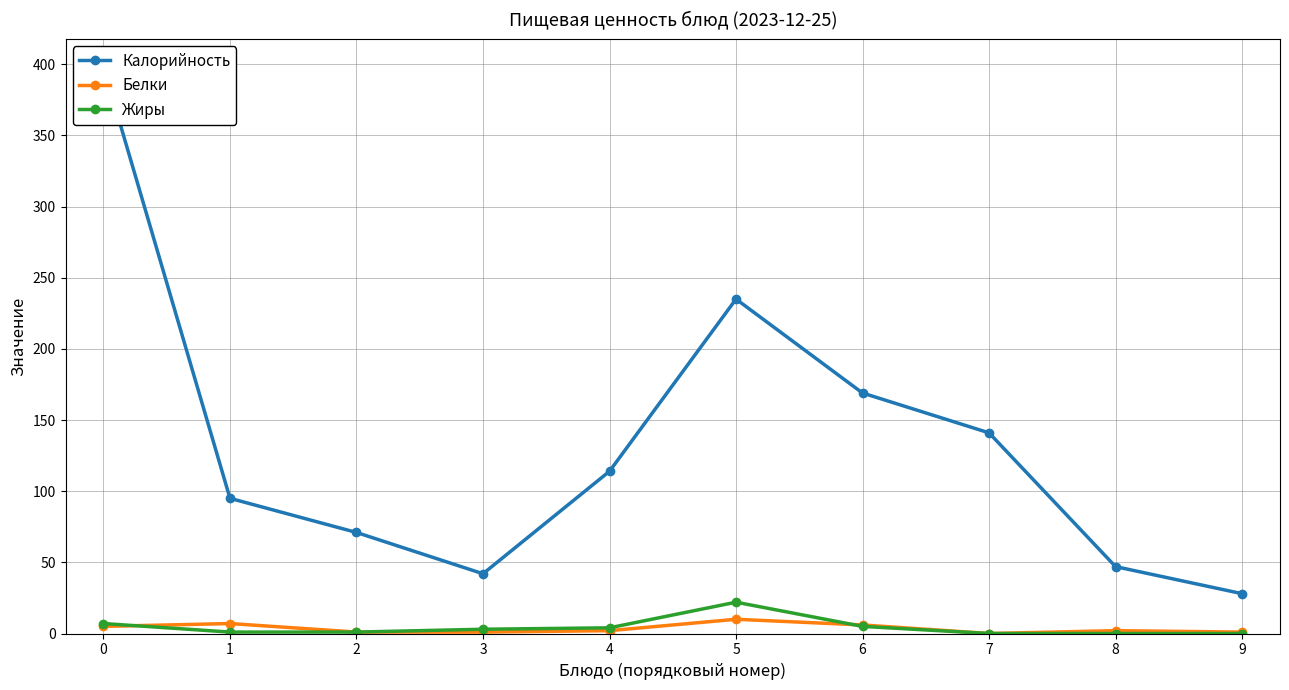

Reading right to left, list all the values displayed in this chart.

Калорийность: 9=28	8=47	7=141	6=169	5=235	4=114	3=42	2=71	1=95	0=398
Белки: 9=1	8=2	7=0	6=6	5=10	4=2	3=1	2=1	1=7	0=5
Жиры: 9=0	8=0	7=0	6=5	5=22	4=4	3=3	2=1	1=1	0=7